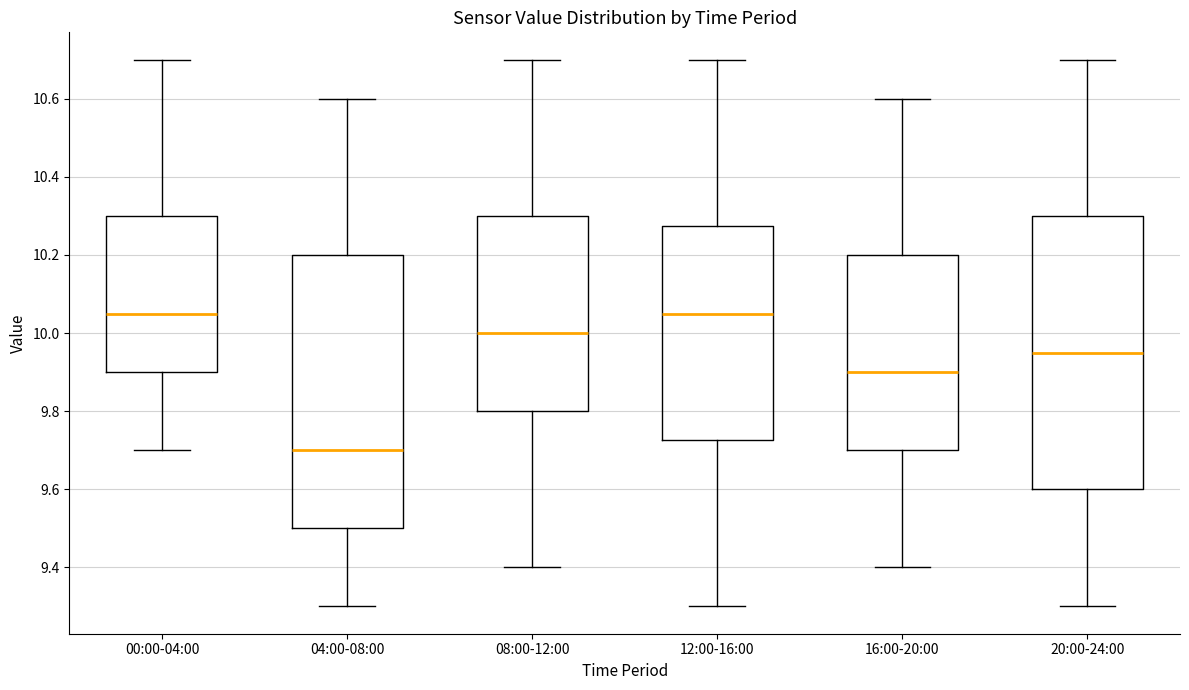

Where does the median line of the box for 16:00-20:00 sit on the y-axis? The values are not printed on the chart, so give them approximately, as read against the axis.

9.90